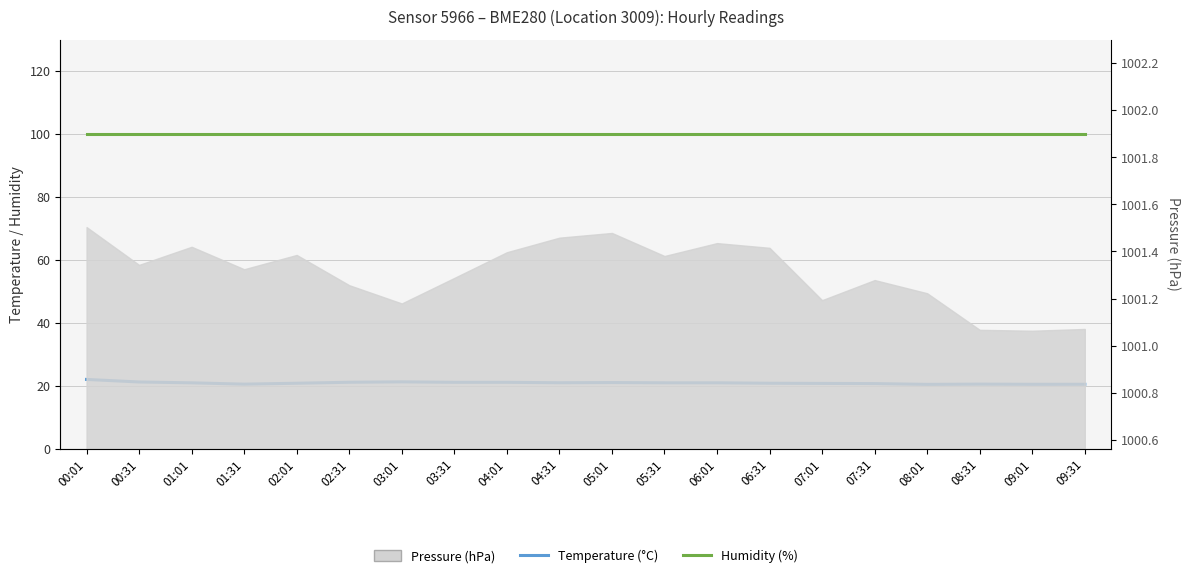

What is the label of the 15th point from the right?

02:31